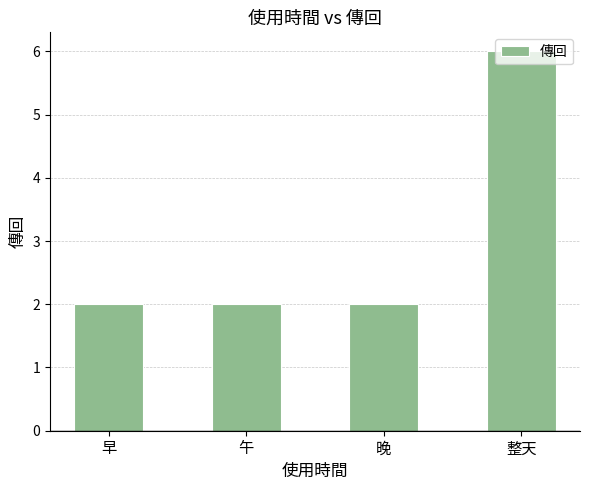

What is the approximate value at 整天?

6